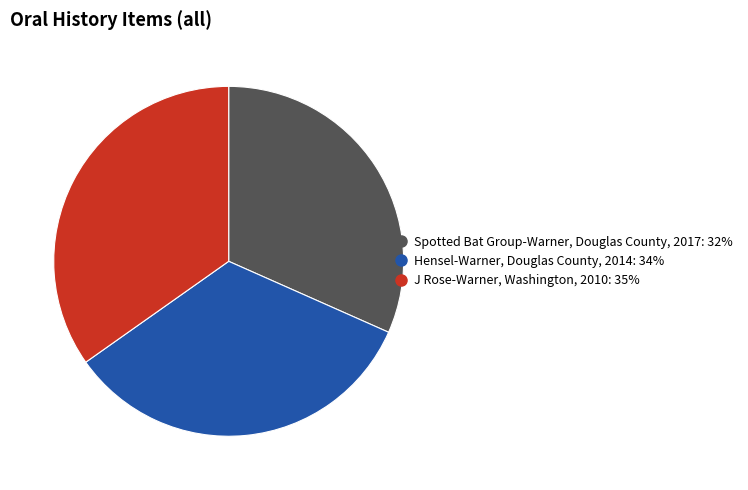

Rank the categories by value from lowest to highest.

Spotted Bat Group-Warner, Douglas County, 2017, Hensel-Warner, Douglas County, 2014, J Rose-Warner, Washington, 2010